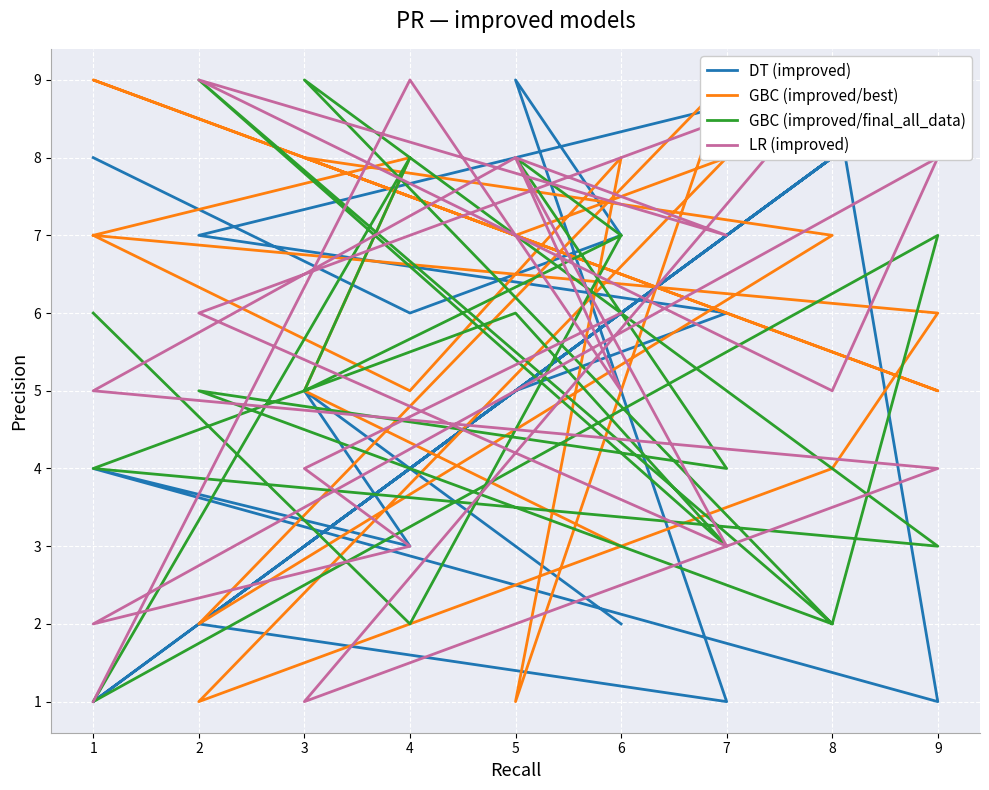

What is the average value of the LR (improved) series?

5